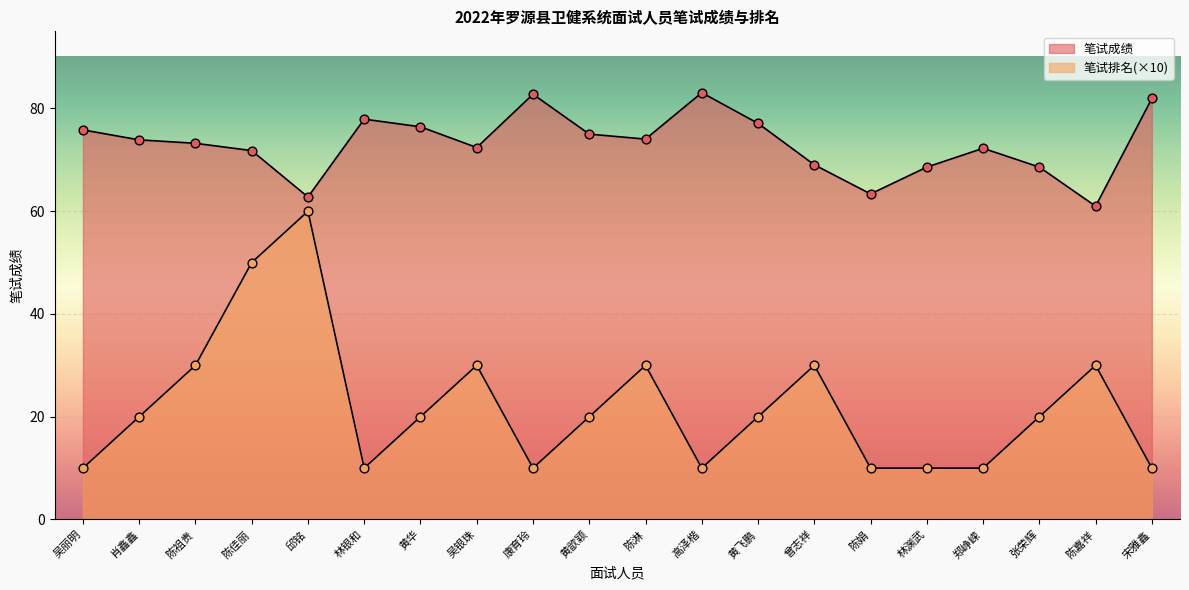

Which series contains the lowest Y value?

笔试排名